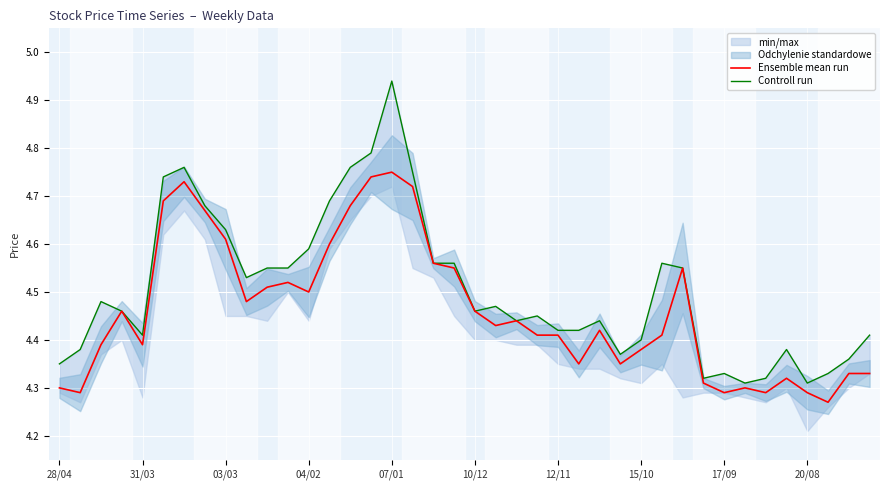

What is the sum of all Ensemble mean run values?

178.5